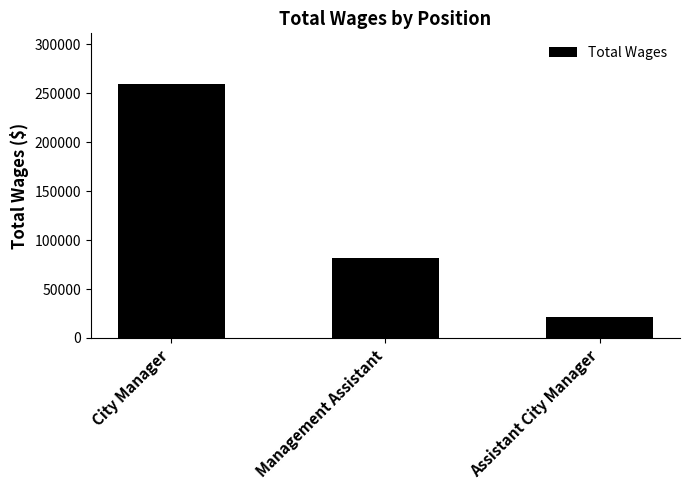

Rank the categories by value from highest to lowest.

City Manager, Management Assistant, Assistant City Manager